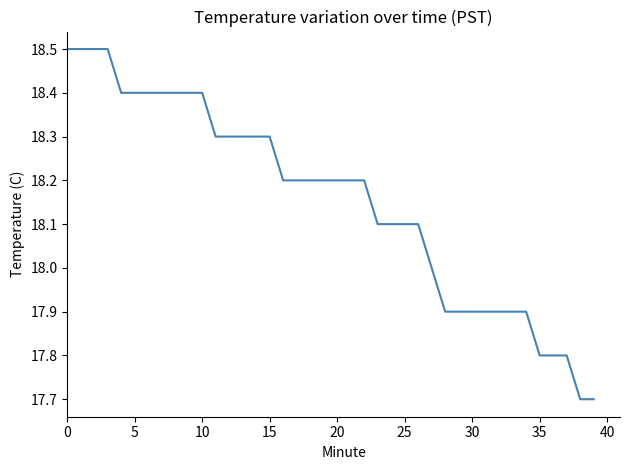

How many values are between 17 and 18?

13